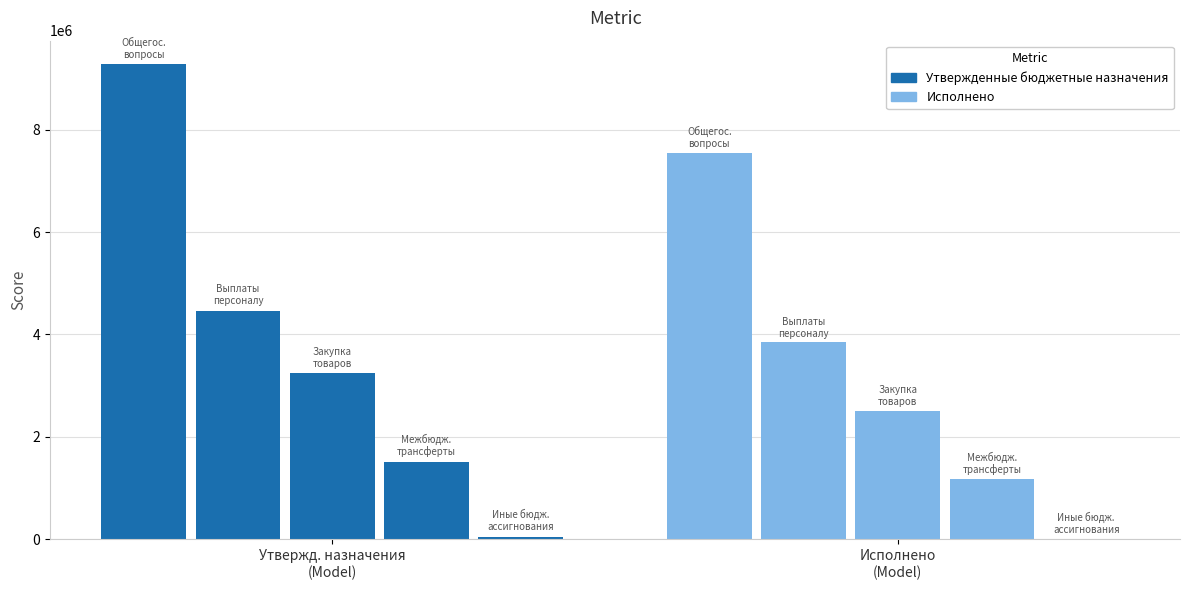

At which label is Утвержденные бюджетные назначения closest to 4661656?

Расходы на выплаты персоналу